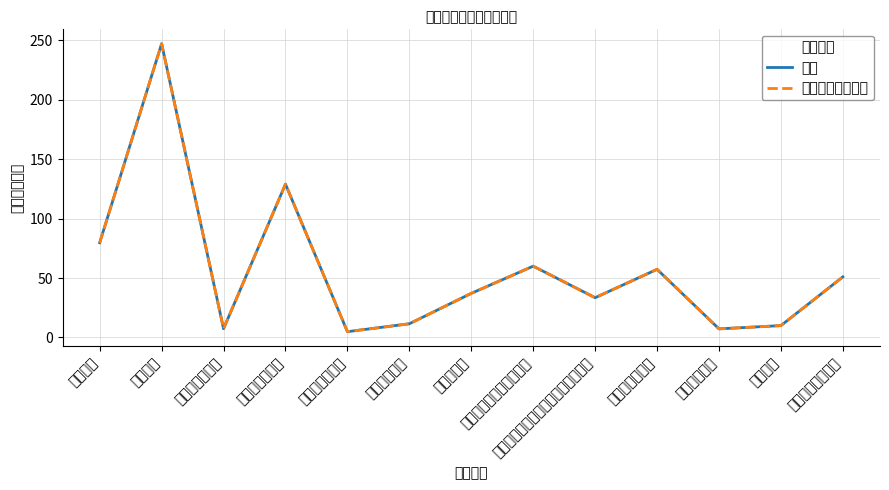

List the labels in order of 当年财政拨款安排 value, smallest first.

公务员医疗补助, 事业单位医疗, 事业单位离退休, 招商引资, 行政单位医疗, 机关事业单位基本养老保险缴费支出, 住房公积金, 中小企业发展专项, 行政单位离退休, 其他技术研究与开发支出, 事业运行, 其他制造业支出, 行政运行